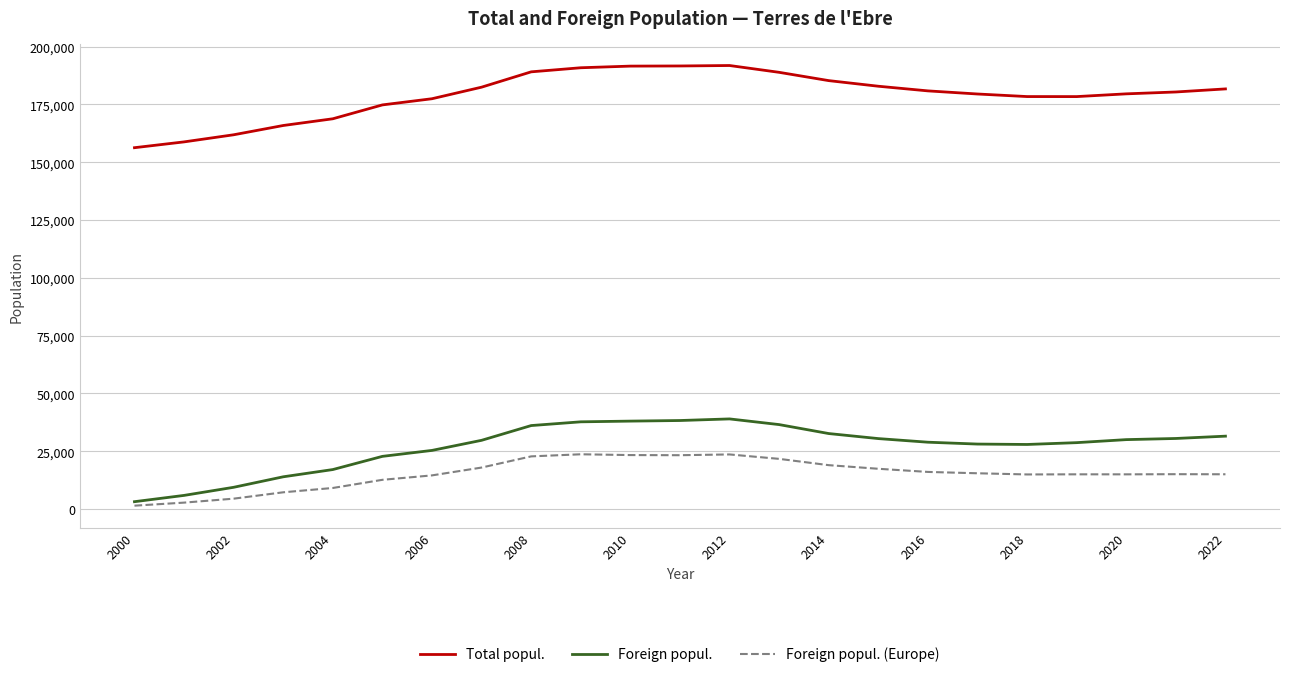

Which series has the largest total across all categories?

Total popul.